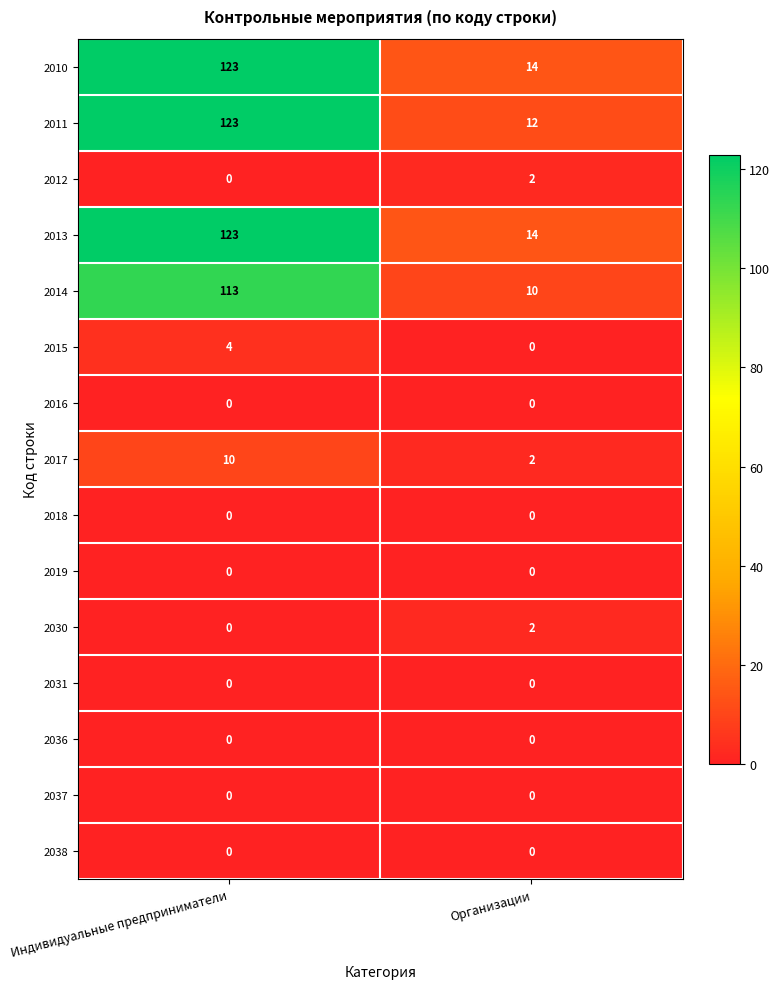

True or false: 2010 has a value of 14 at Организации.

True